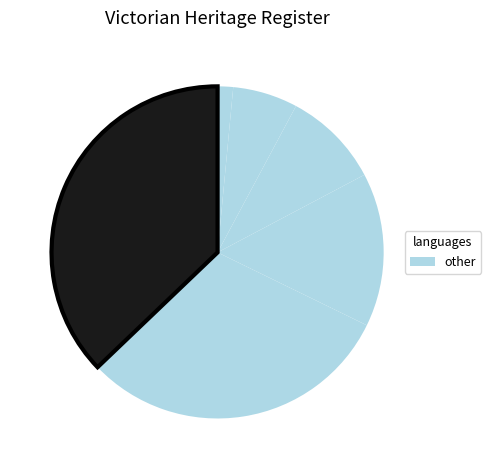

How many slices are in this pie chart?

6